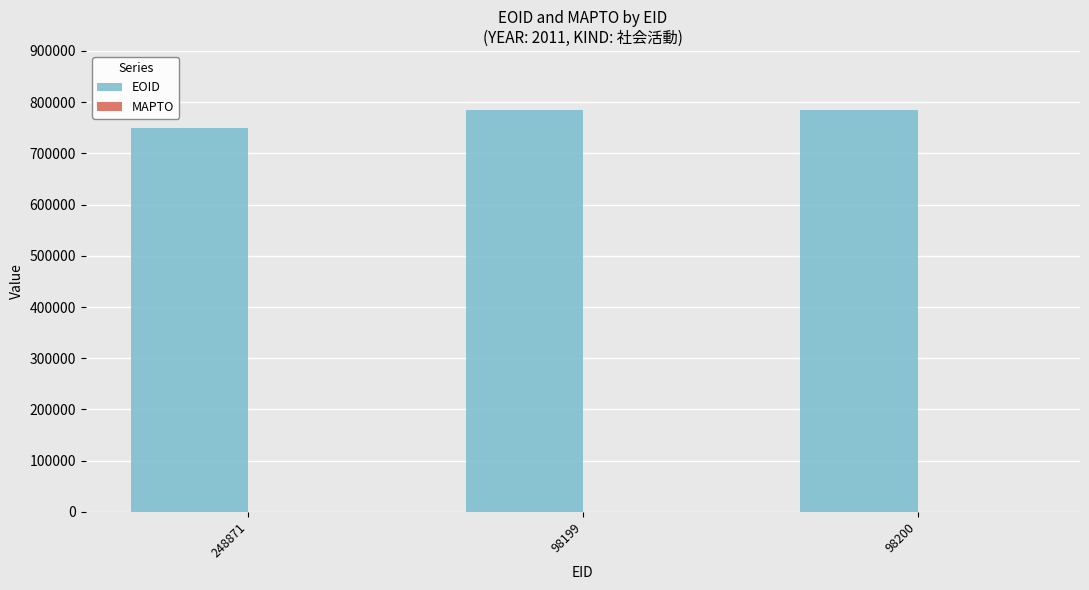

What is the label of the 2nd bar from the right?

98199